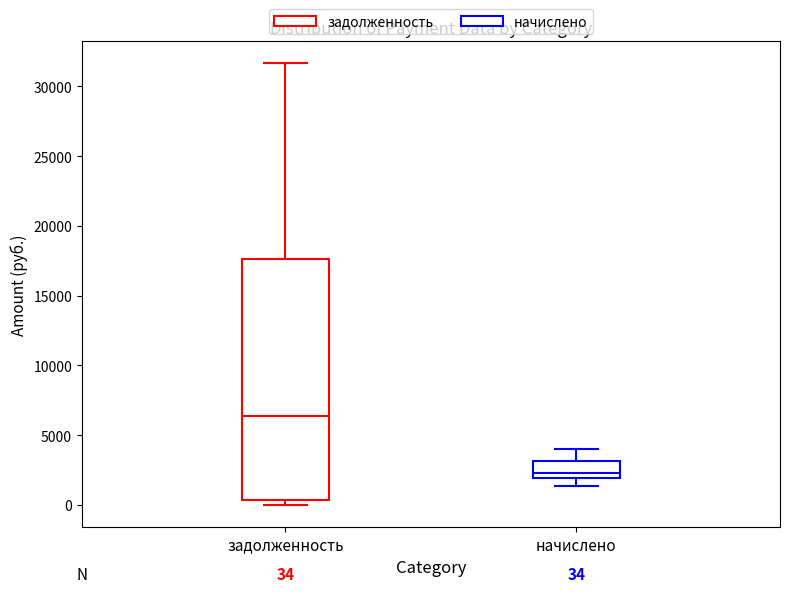

Which box's median line is the lowest?

начислено